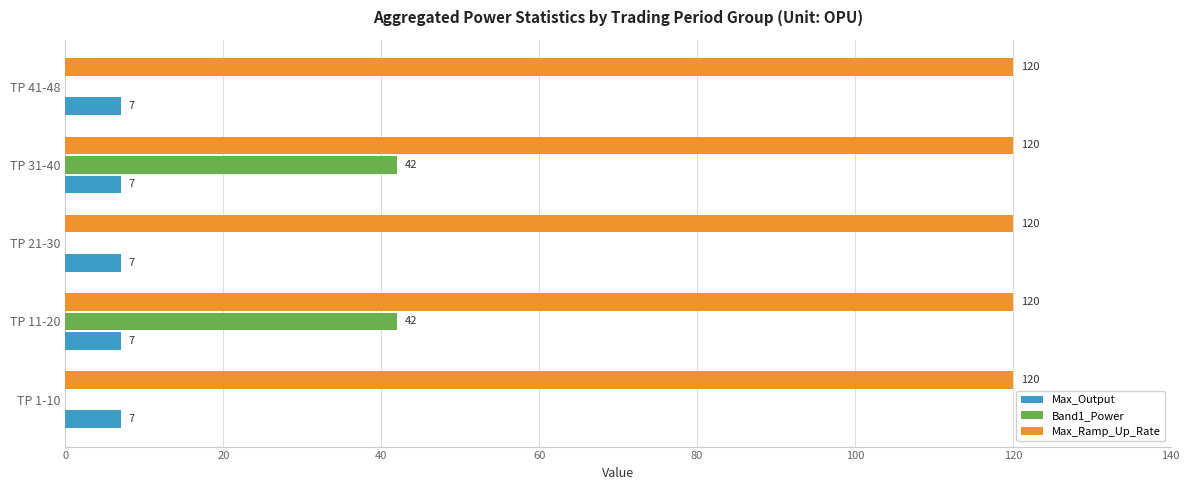

What value does the Max_Ramp_Up_Rate series have at TP 41-48?

120